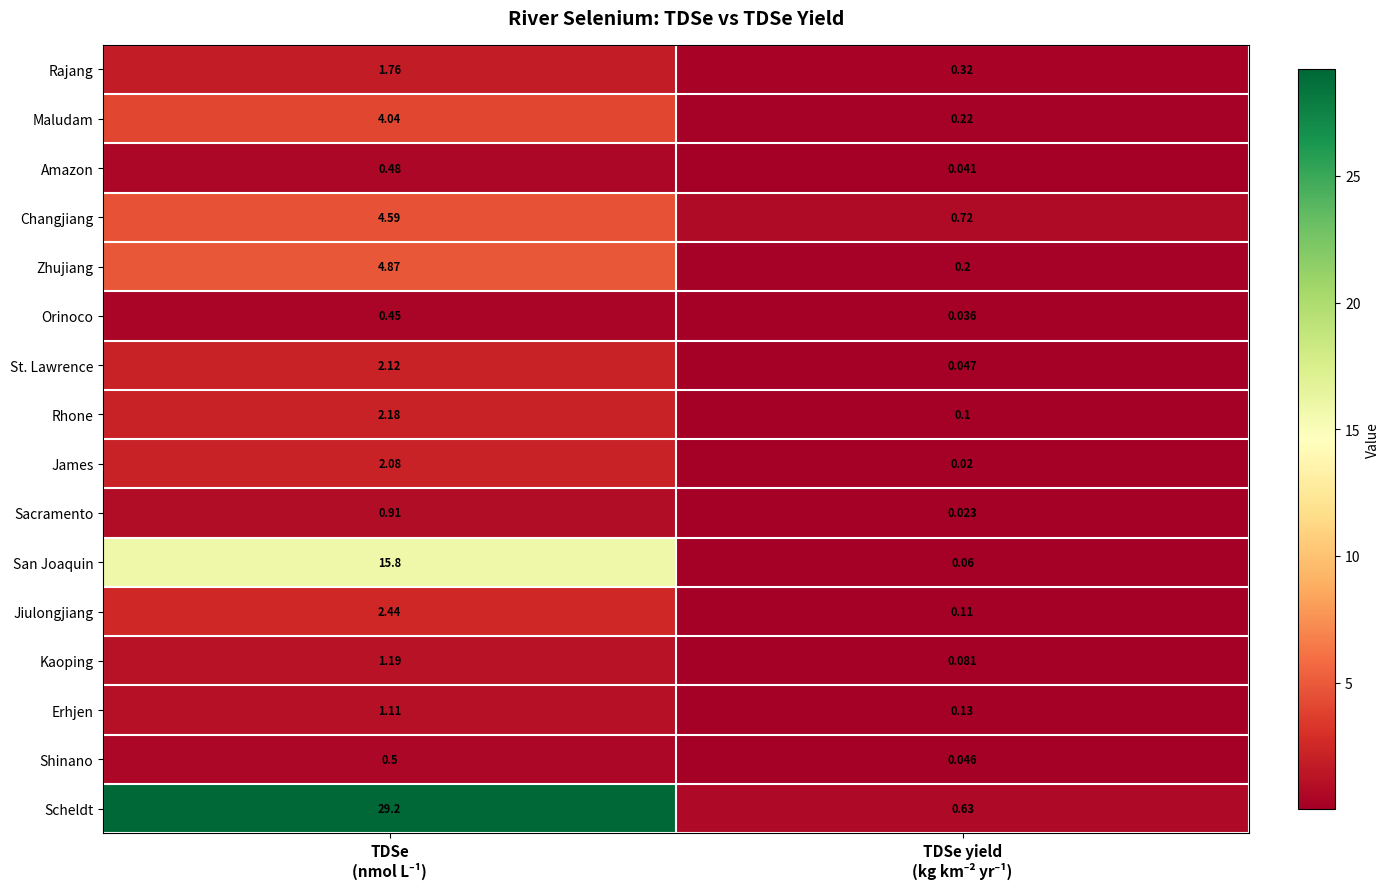

List the series in order of their peak value, highest first.

Scheldt, San Joaquin, Zhujiang, Changjiang, Maludam, Jiulongjiang, Rhone, St. Lawrence, James, Rajang, Kaoping, Erhjen, Sacramento, Shinano, Amazon, Orinoco